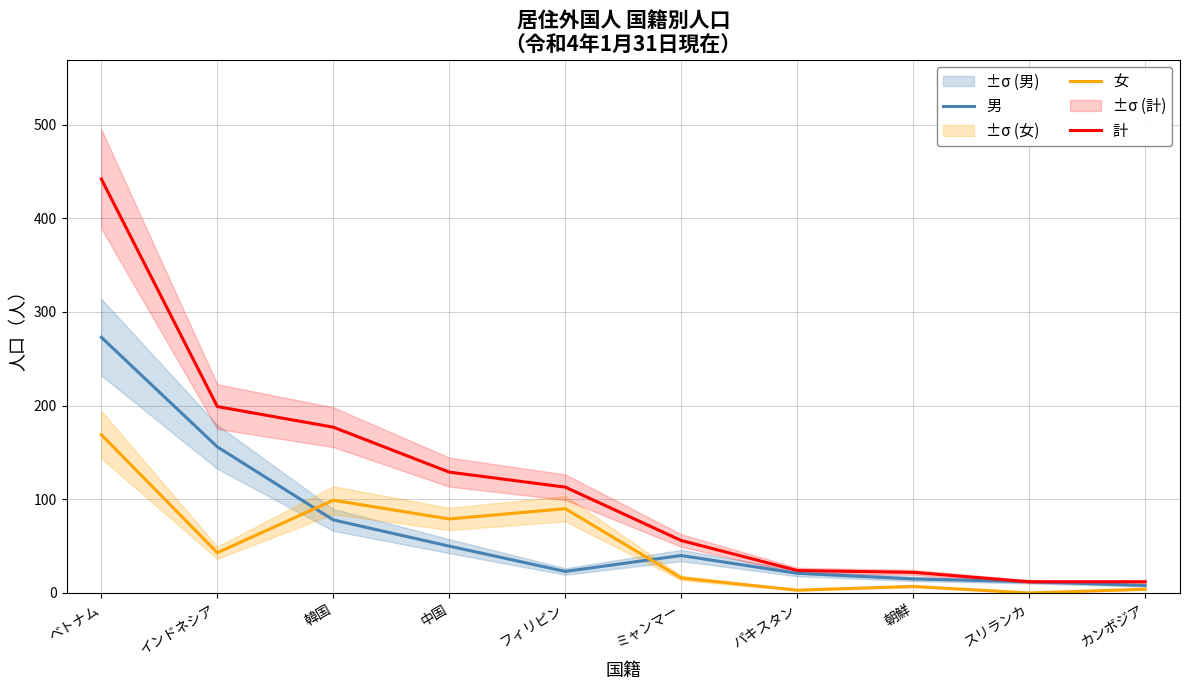

What is the label of the 1st point from the left?

ベトナム